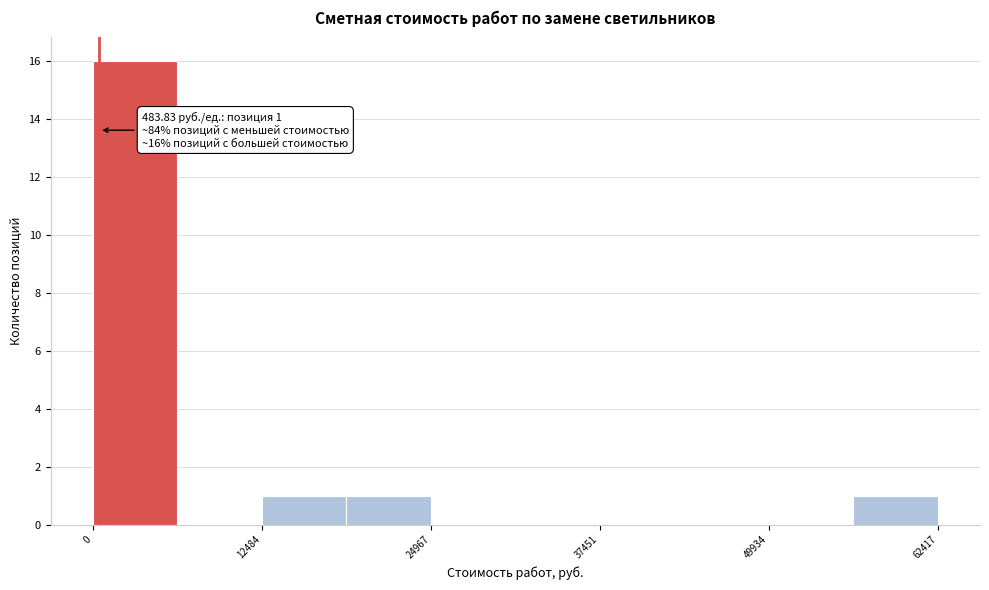

Read against the x-axis, roughly where is the centre of the tallest bar?

4000